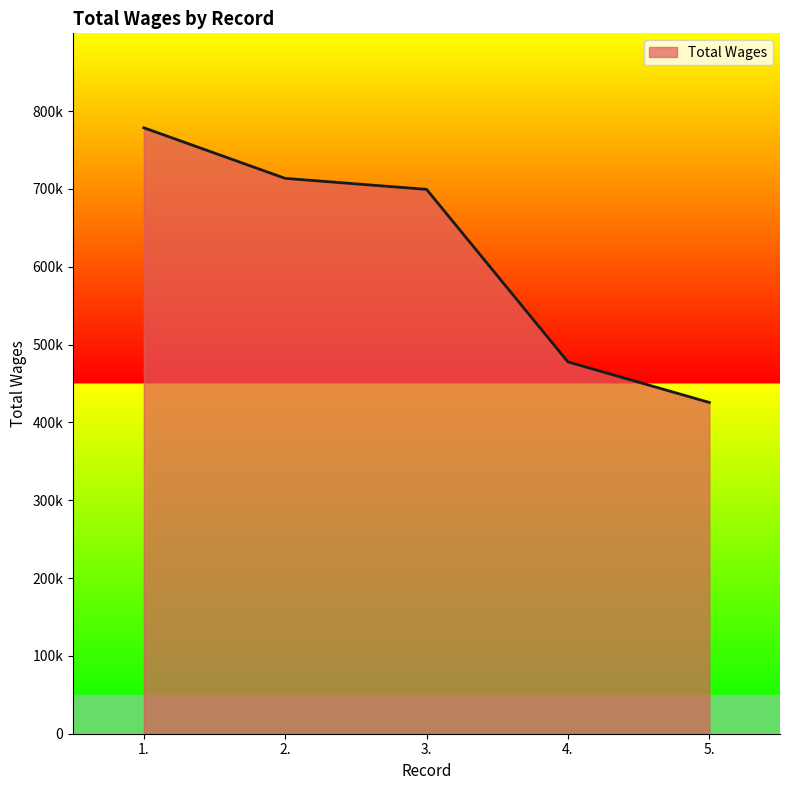

Is this an area chart (filled region under the line)?

Yes